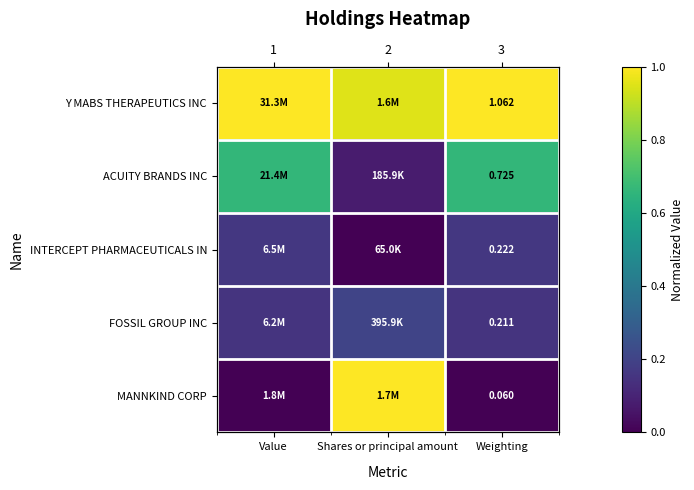

At which category does the chart reach its peak across all series?

Value